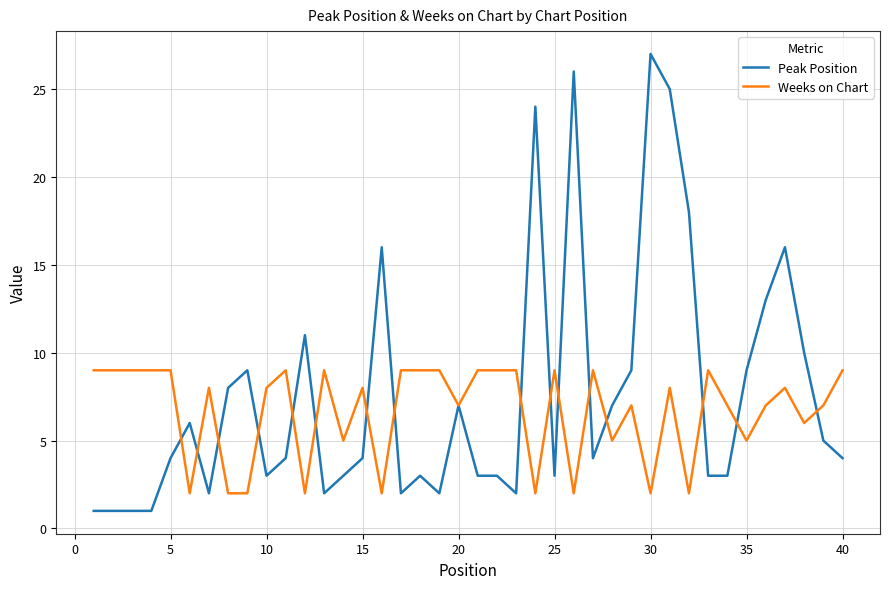

Which series has the largest range (max minus min)?

Peak Position